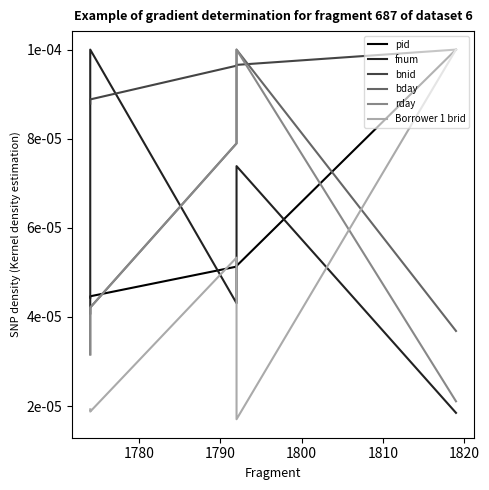

Which series has the largest range (max minus min)?

Borrower 1 brid